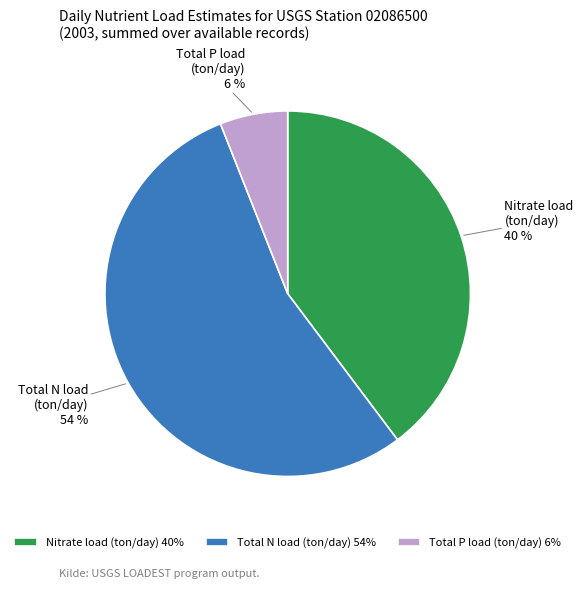

What is the smallest slice in the pie chart?

Total P load (ton/day)